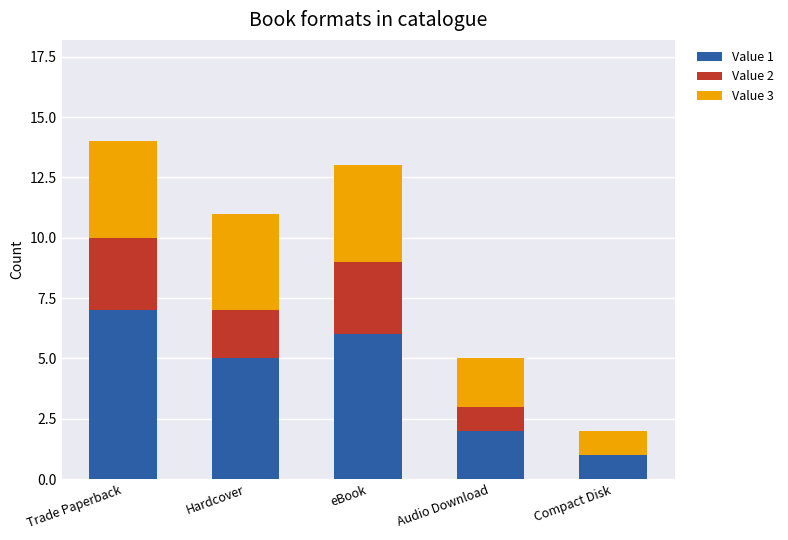

The value of Value 1 at Compact Disk is 0. True or false?

False